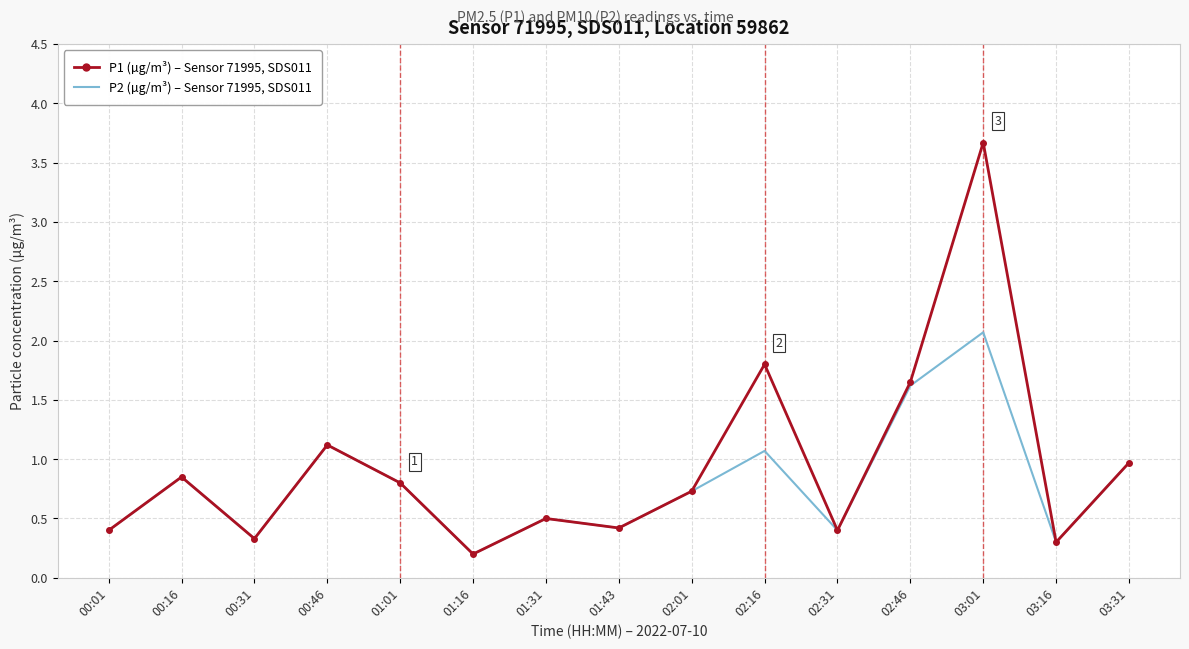

What is the total value across all series at 02:01?

1.5